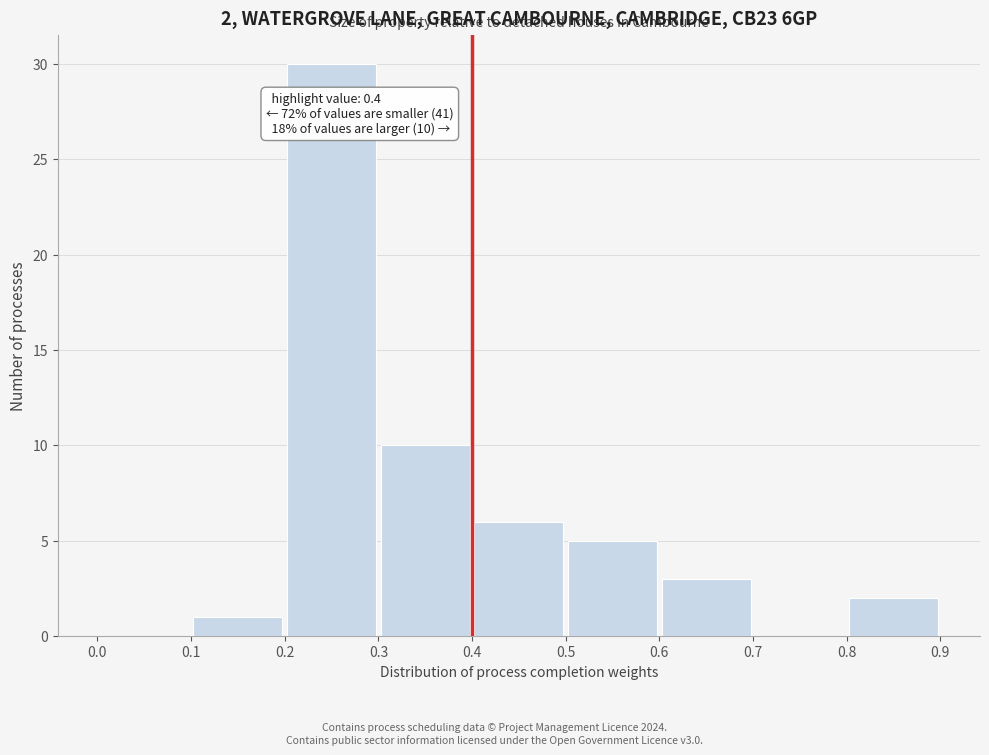

Over which range of the x-axis is the bar tallest?

0.2 to 0.3